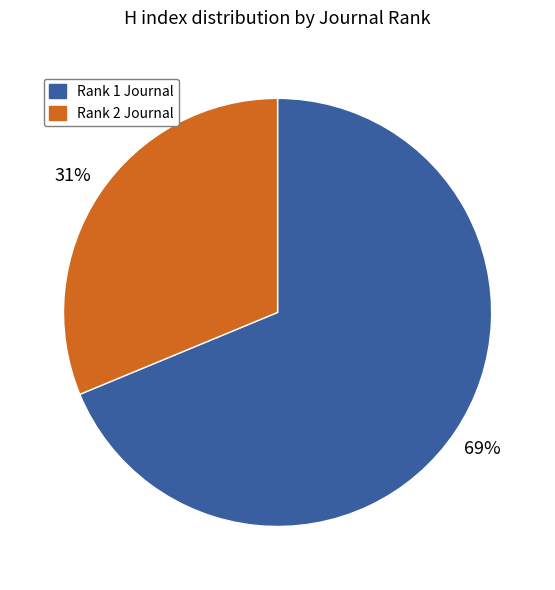

Is there a majority slice in this chart?

Yes